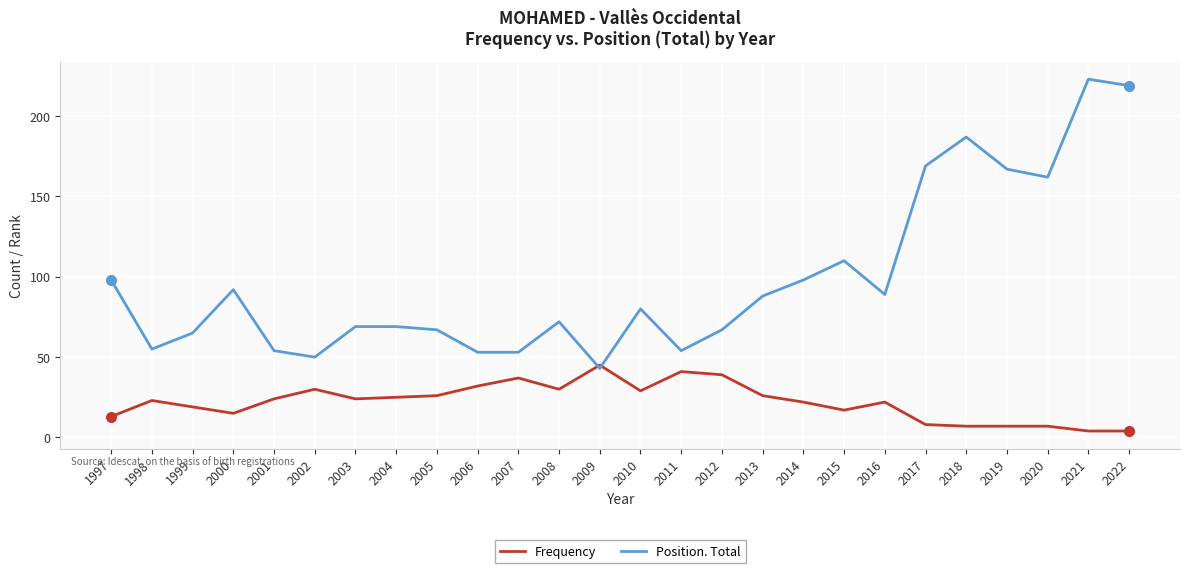

After their last crossing, which series has the higher values: Position. Total or Frequency?

Position. Total